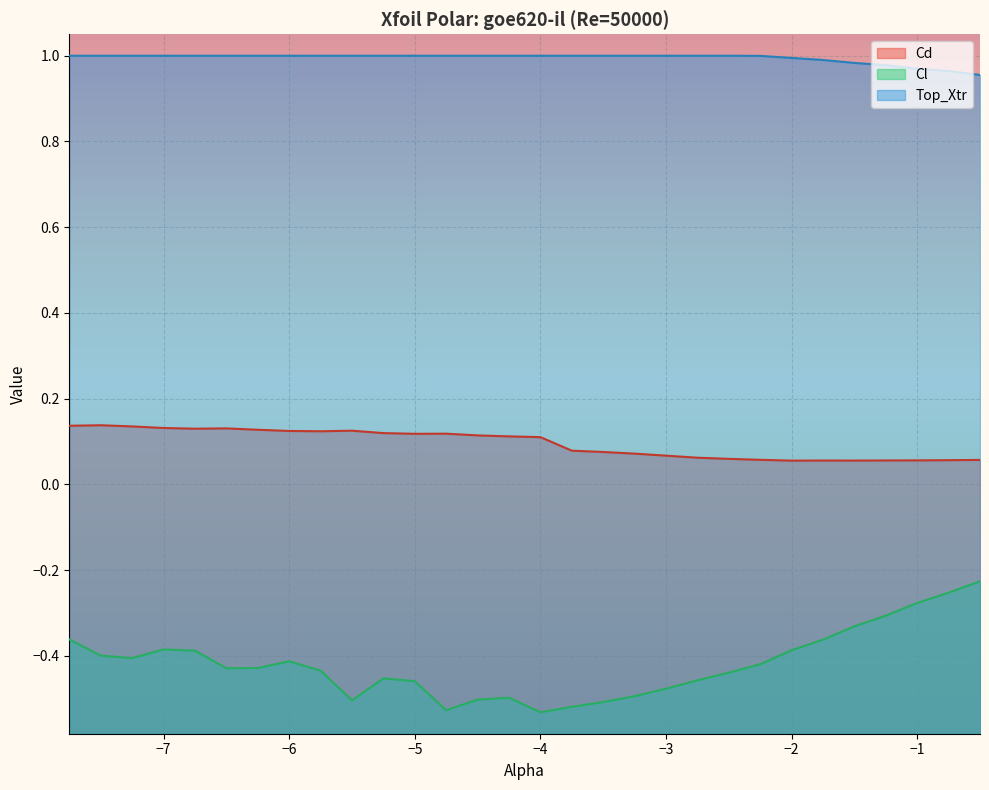

Is it true that Top_Xtr equals 1.6 at -7.25?

False